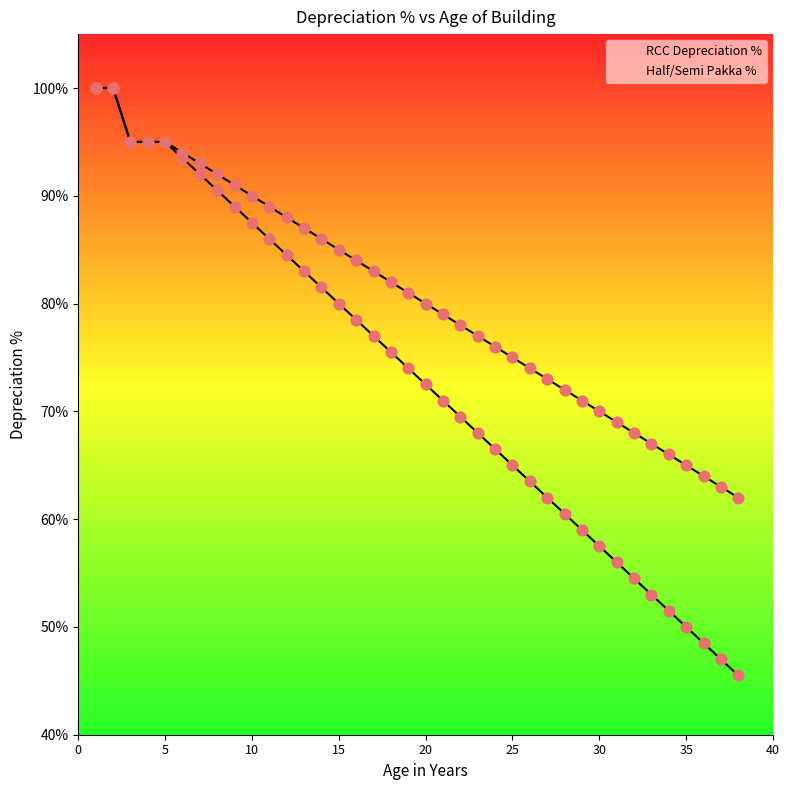

Which series has the largest total across all categories?

RCC Depreciation %